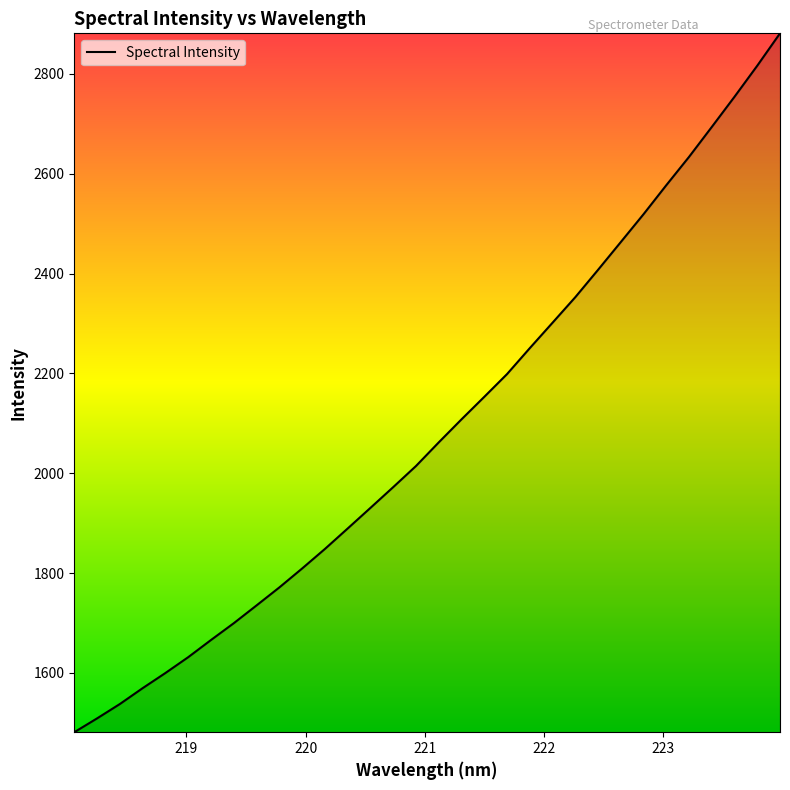

What is the minimum value shown in the chart?

1481.3